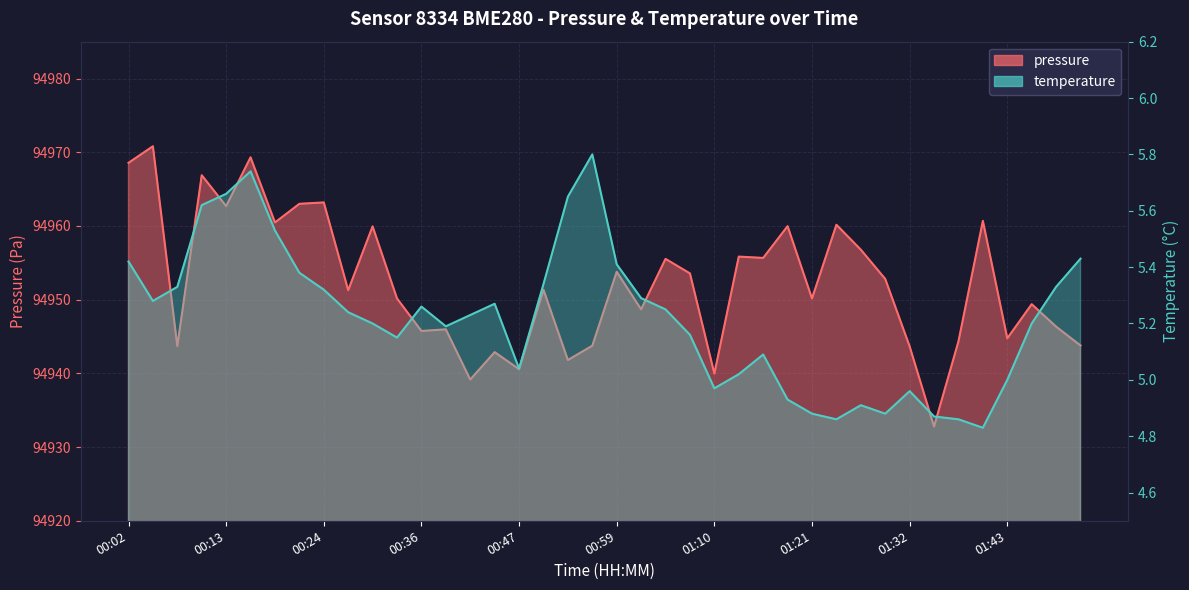

Reading left to right, what are all the values shown in this chart?

pressure: 00:02=94968.6	00:04=94970.8	00:07=94943.7	00:10=94966.9	00:13=94962.7	00:16=94969.3	00:18=94960.5	00:21=94963.0	00:24=94963.2	00:27=94951.3	00:30=94959.9	00:33=94950.2	00:36=94945.8	00:38=94946.0	00:41=94939.2	00:44=94942.9	00:47=94940.6	00:50=94951.3	00:53=94941.8	00:56=94943.8	00:59=94953.8	01:01=94948.7	01:04=94955.5	01:07=94953.6	01:10=94940.0	01:12=94955.8	01:15=94955.7	01:18=94960.0	01:21=94950.2	01:24=94960.2	01:27=94956.8	01:29=94952.8	01:32=94943.7	01:35=94932.8	01:38=94944.3	01:40=94960.7	01:43=94944.8	01:46=94949.4	01:49=94946.3	01:52=94943.8
temperature: 00:02=5.4	00:04=5.3	00:07=5.3	00:10=5.6	00:13=5.7	00:16=5.7	00:18=5.5	00:21=5.4	00:24=5.3	00:27=5.2	00:30=5.2	00:33=5.2	00:36=5.3	00:38=5.2	00:41=5.2	00:44=5.3	00:47=5.0	00:50=5.3	00:53=5.7	00:56=5.8	00:59=5.4	01:01=5.3	01:04=5.2	01:07=5.2	01:10=5.0	01:12=5.0	01:15=5.1	01:18=4.9	01:21=4.9	01:24=4.9	01:27=4.9	01:29=4.9	01:32=5.0	01:35=4.9	01:38=4.9	01:40=4.8	01:43=5.0	01:46=5.2	01:49=5.3	01:52=5.4